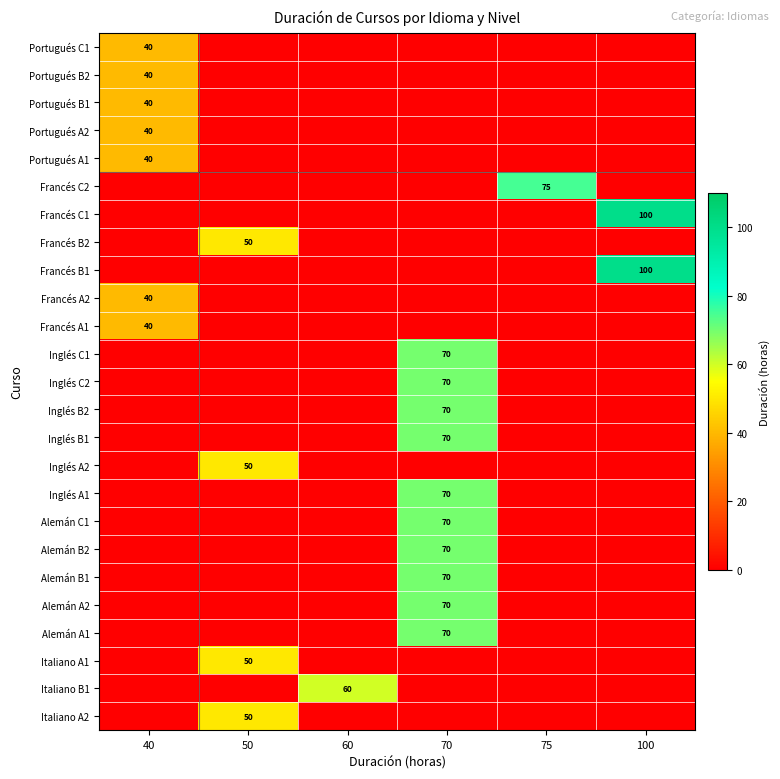

The Italiano B1 series shows 60 at 60. True or false?

True